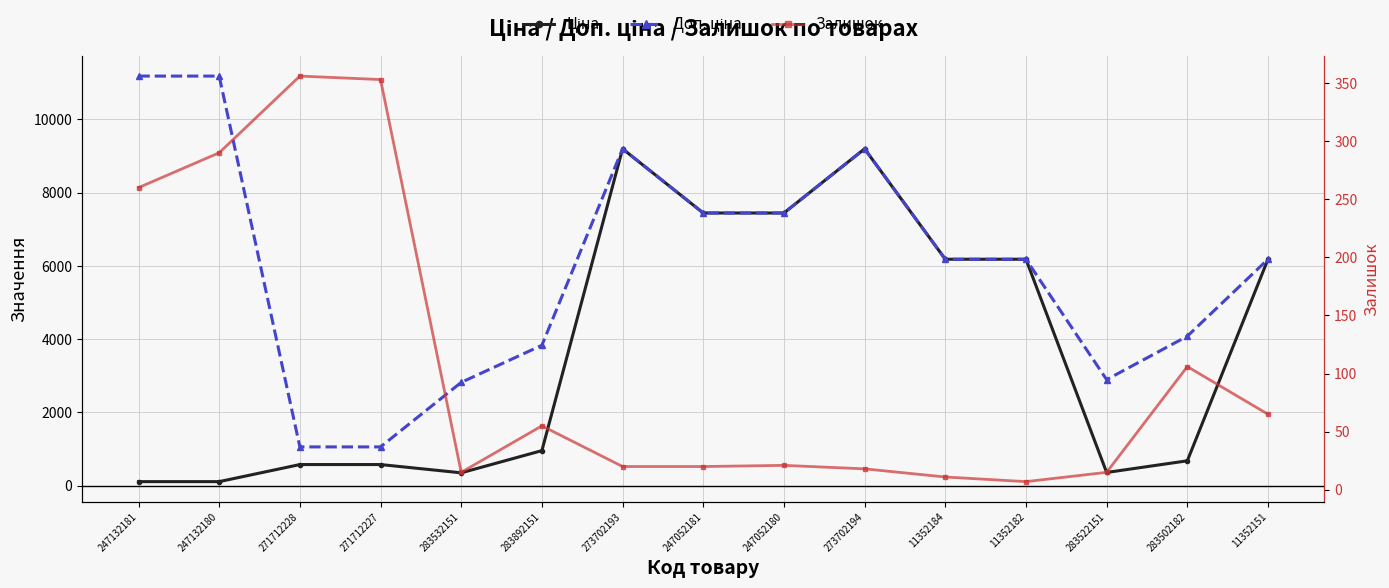

At which label does Залишок first exceed 21?

247132181